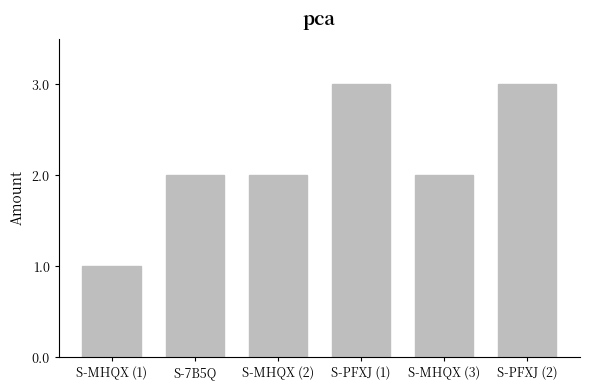

The chart shows a value of 3 at S-PFXJ (1). True or false?

True